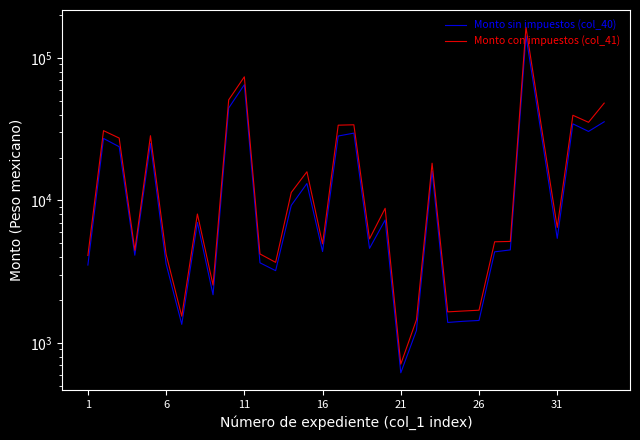

True or false: Monto con impuestos (col_41) and Monto sin impuestos (col_40) cross at least once.

False